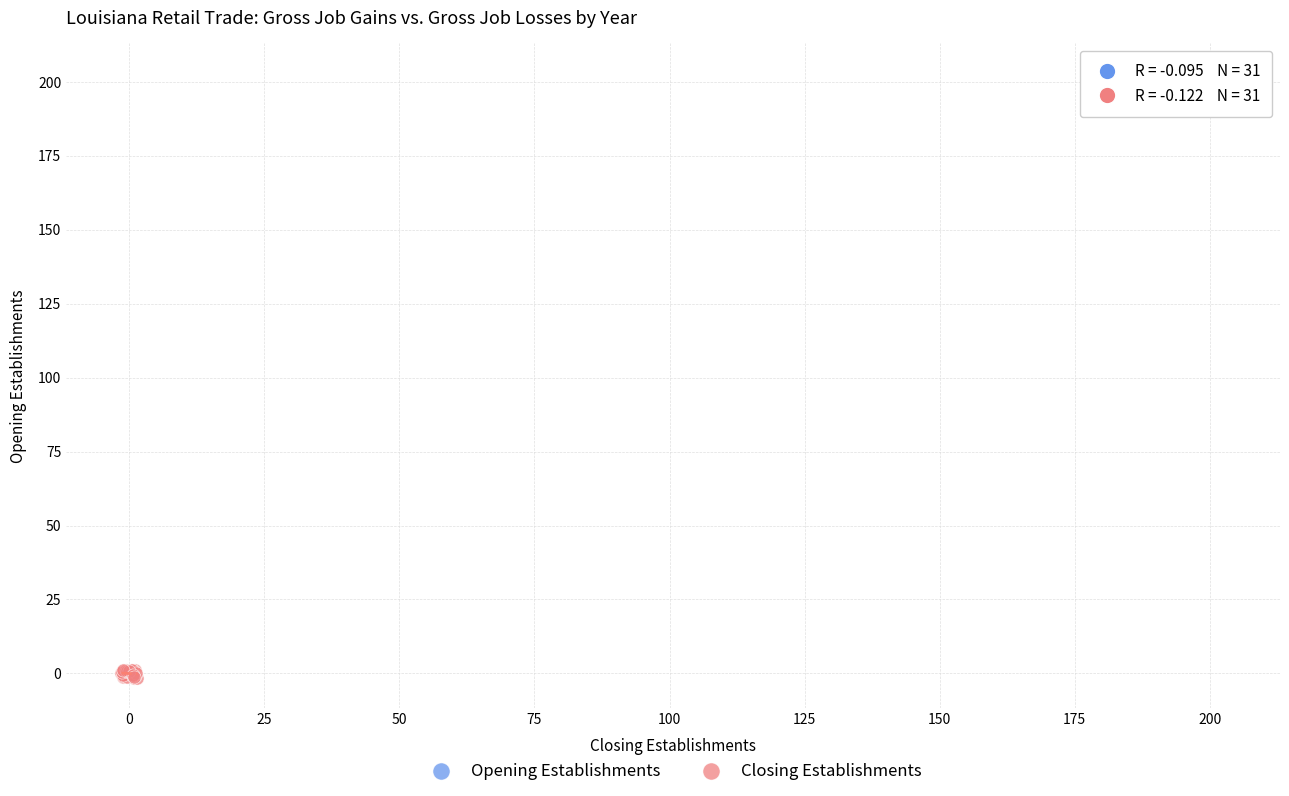

Which series reaches the minimum Y coordinate?

Closing Establishments